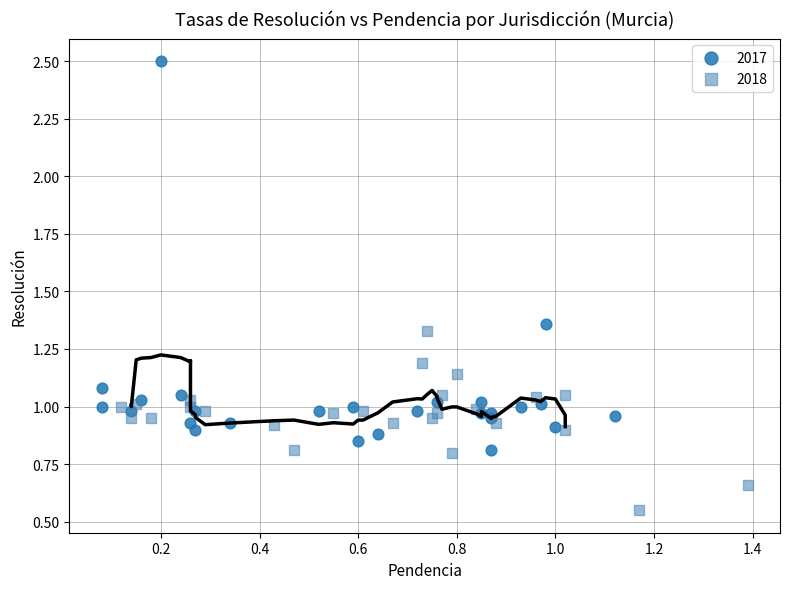

Which series reaches the maximum Y coordinate?

2017